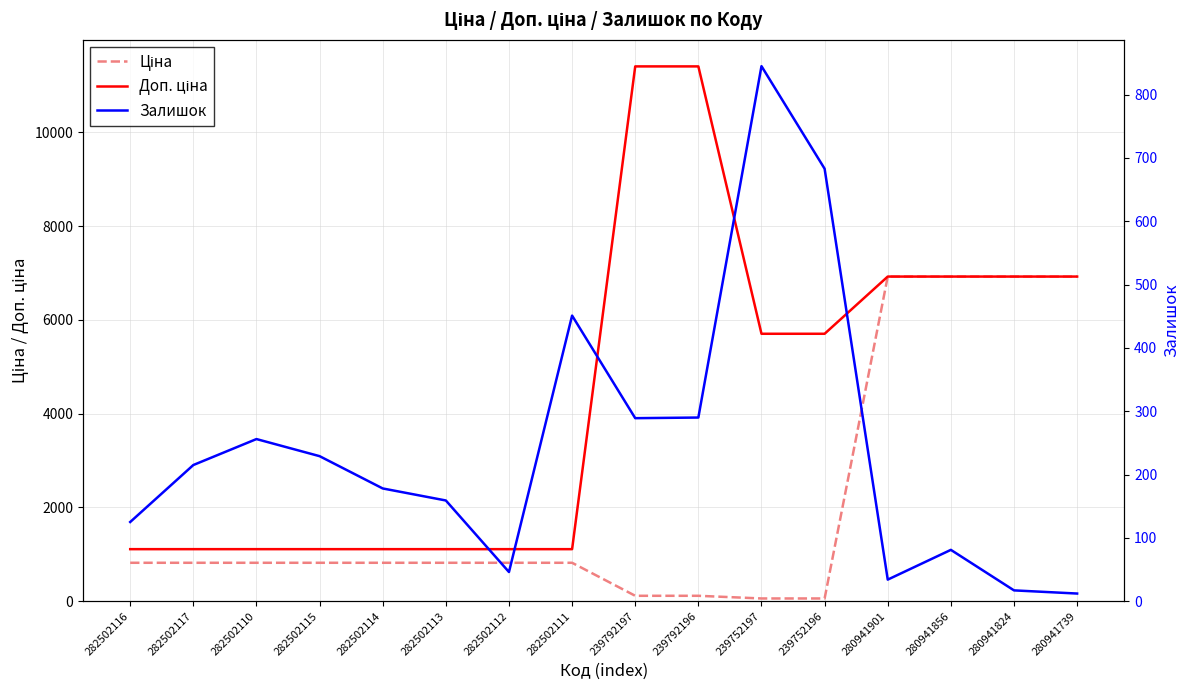

In Залишок, how many points are lower than both neighbors (excluding endpoints)?

3